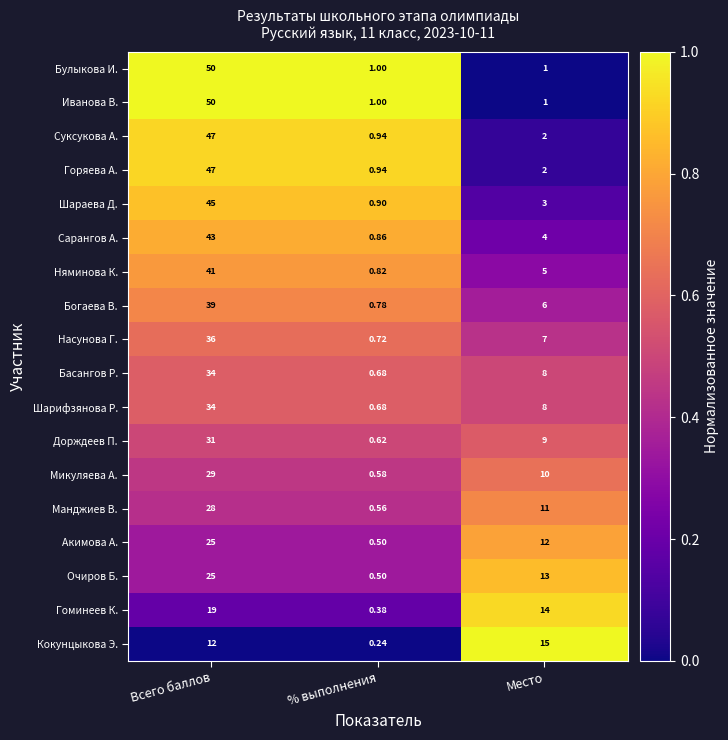

At which label is Басангов Р. closest to 17?

Место